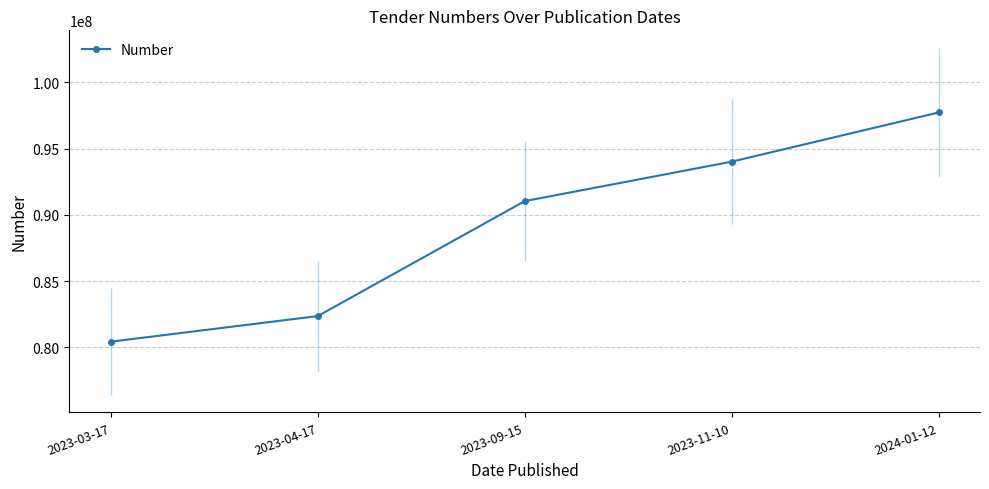

What is the change in value from 2023-04-17 to 2023-11-10?

+11645120